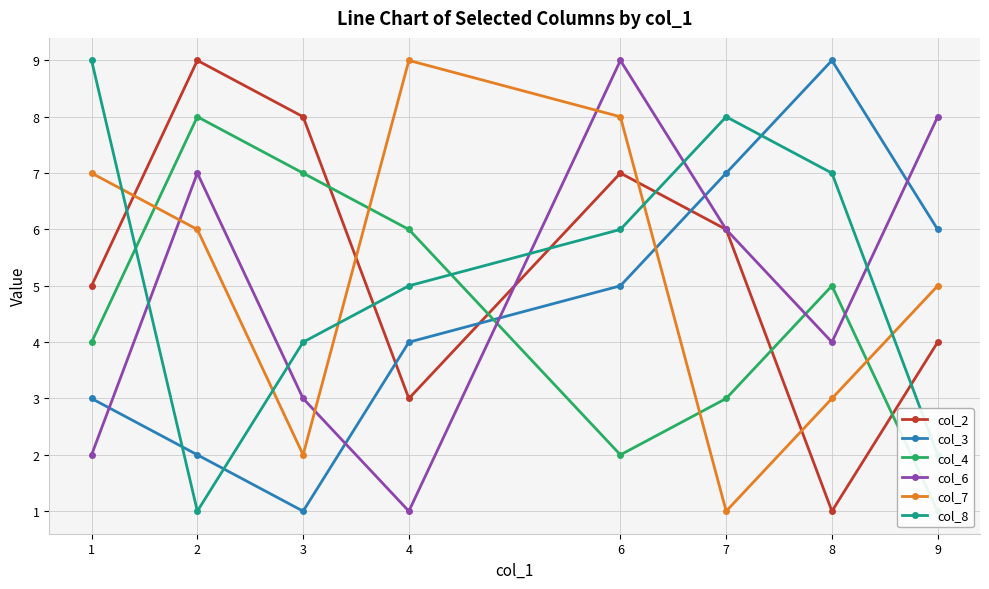

Where is the first local maximum for col_2?

2